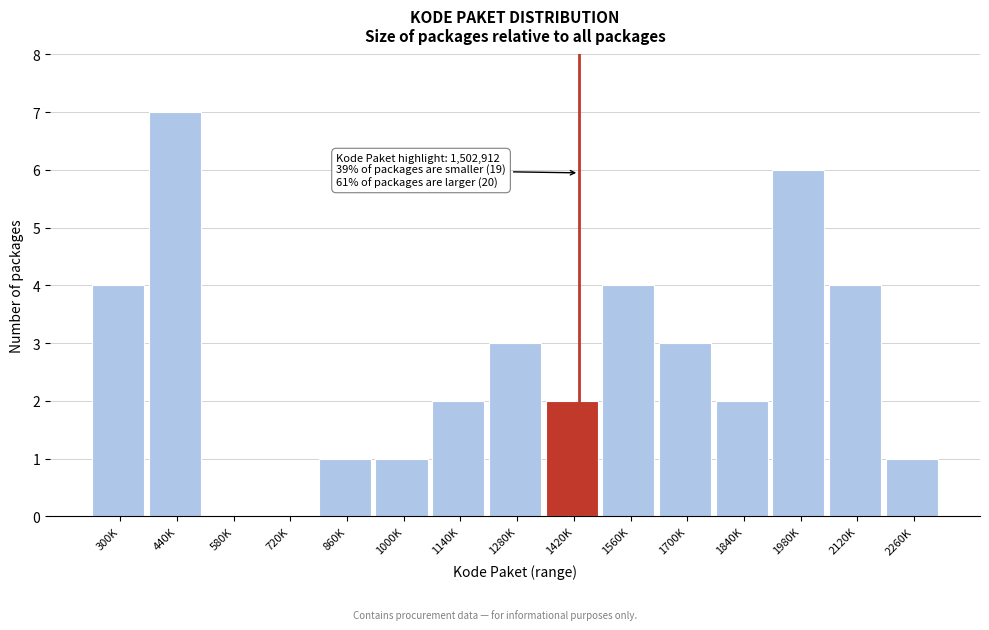

Reading right to left, transcribe all the data shown in this chart.

2260K=1	2120K=4	1980K=6	1840K=2	1700K=3	1560K=4	1420K=2	1280K=3	1140K=2	1000K=1	860K=1	720K=0	580K=0	440K=7	300K=4